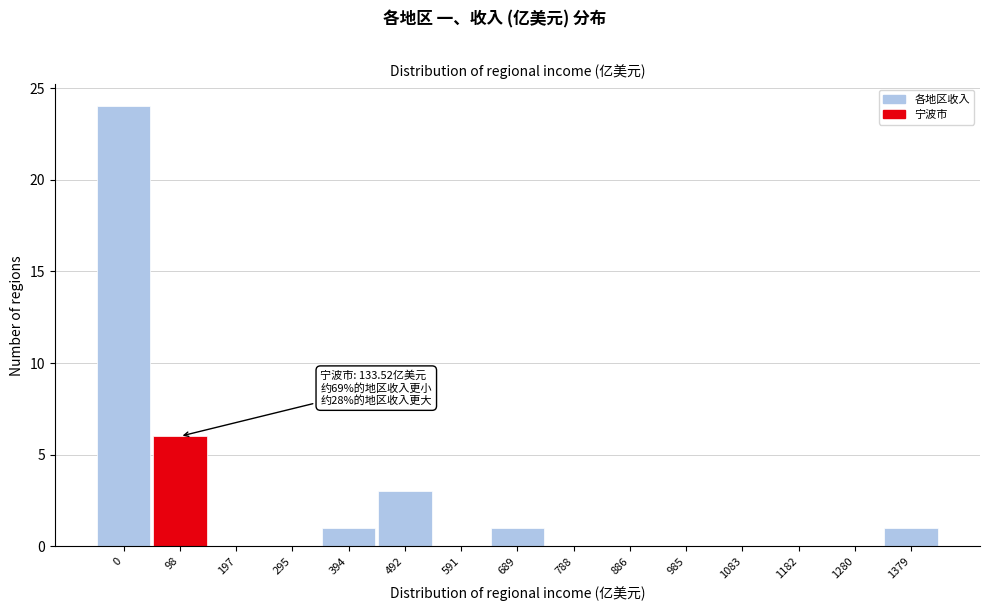

Reading left to right, list all the values displayed in this chart.

0=24	98=6	197=0	295=0	394=1	492=3	591=0	689=1	788=0	886=0	985=0	1083=0	1182=0	1280=0	1379=1